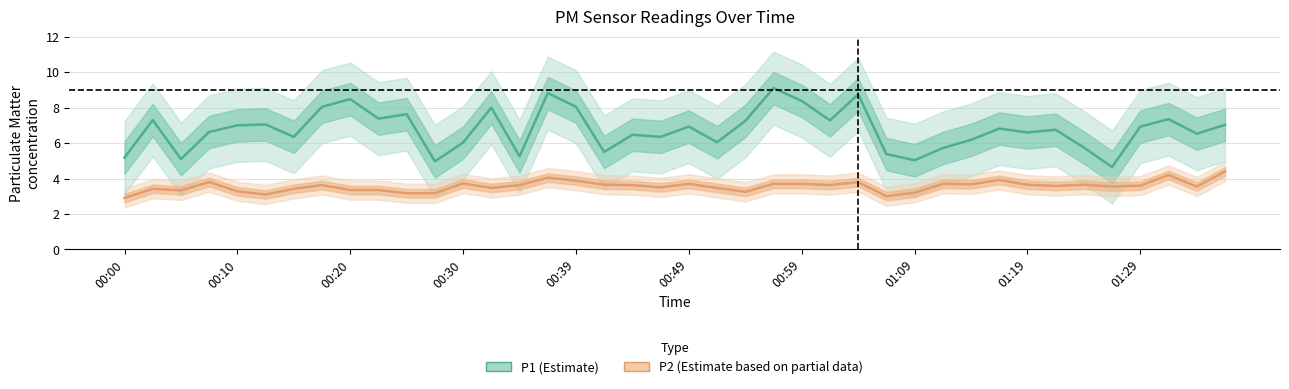

The P1 series shows 6.8 at 33. True or false?

True